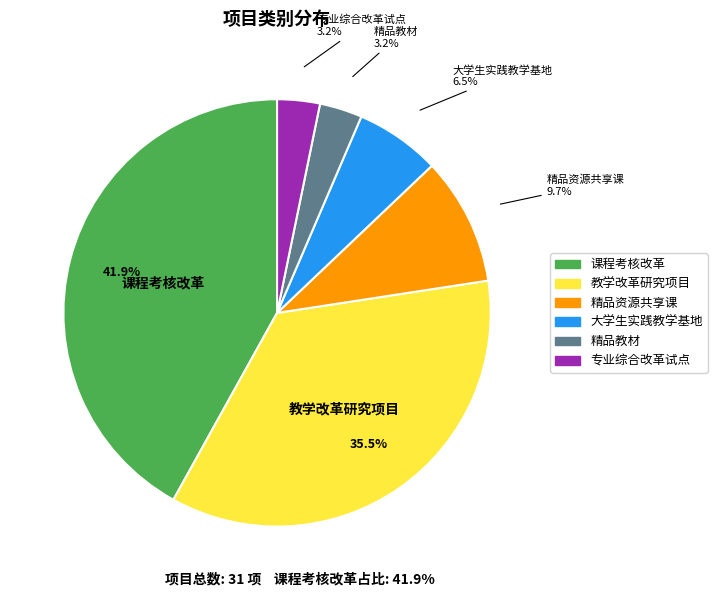

Which slice is the largest?

课程考核改革